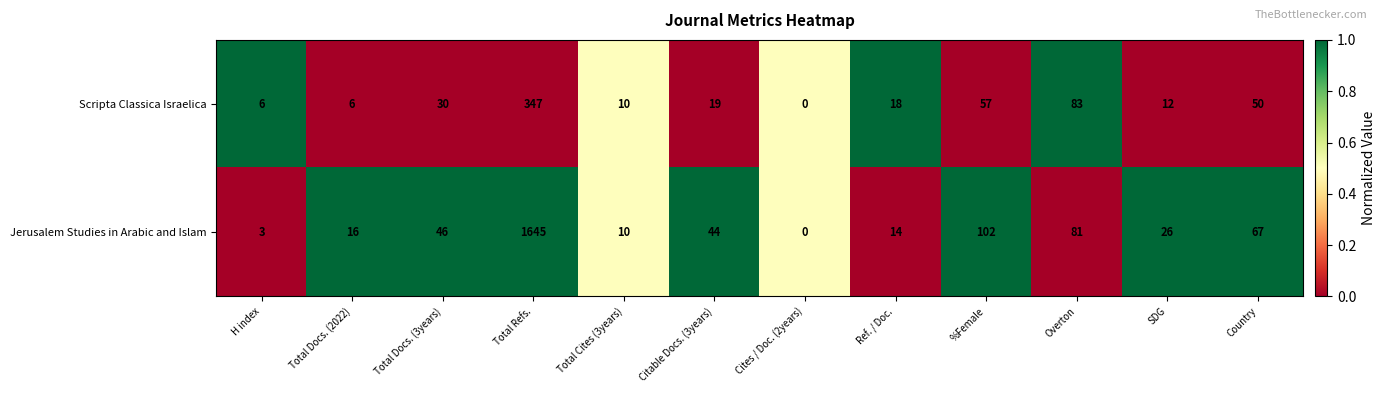

The Jerusalem Studies in Arabic and Islam series shows 41 at SDG. True or false?

False